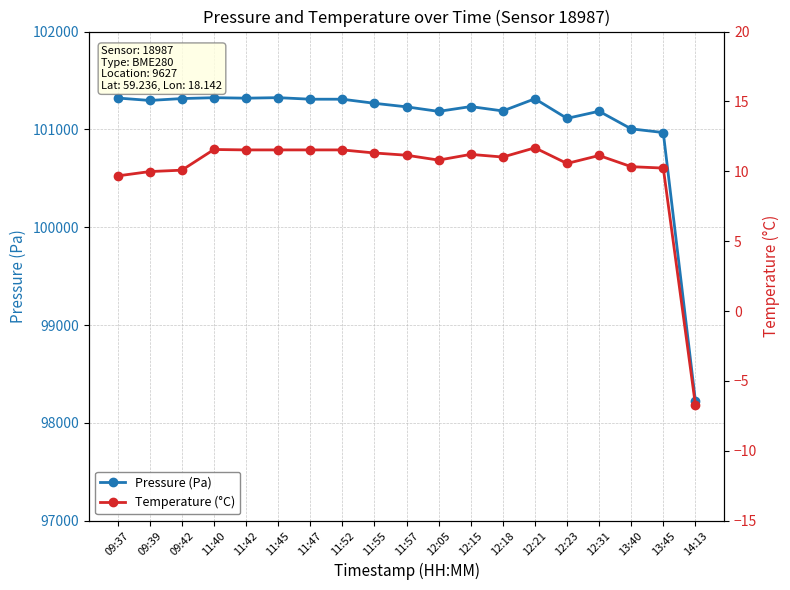

What are all the series names shown in the legend?

Pressure (Pa), Temperature (°C)